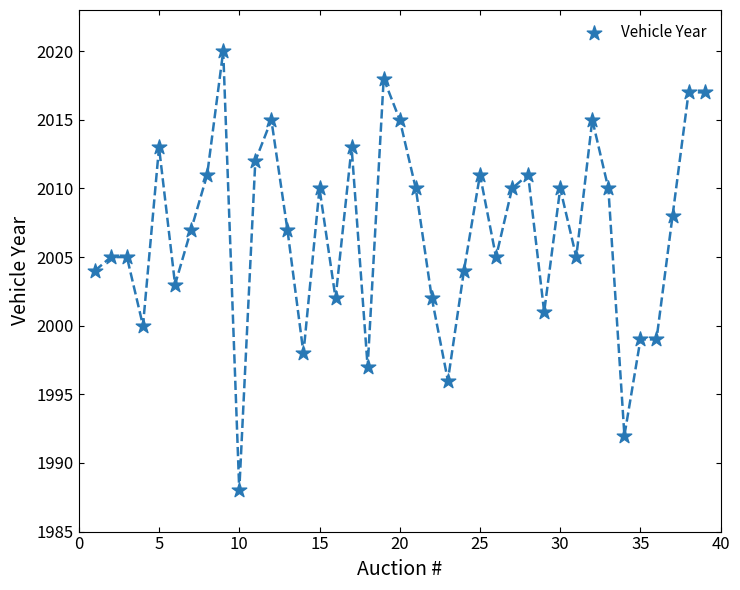

What is the range of X values (max minus min)?

38